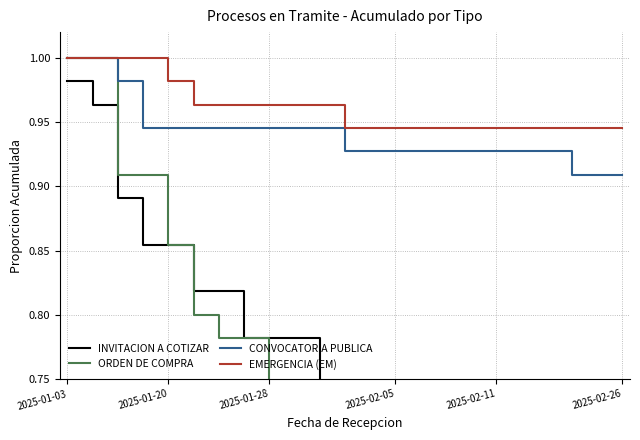

How many lines are shown in the chart?

4